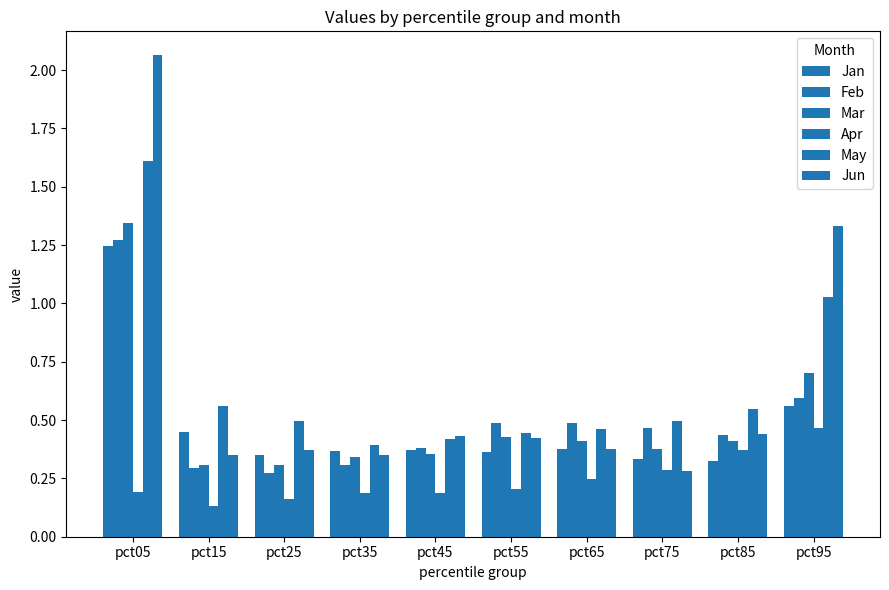

Read the Feb value at pct75.

0.5